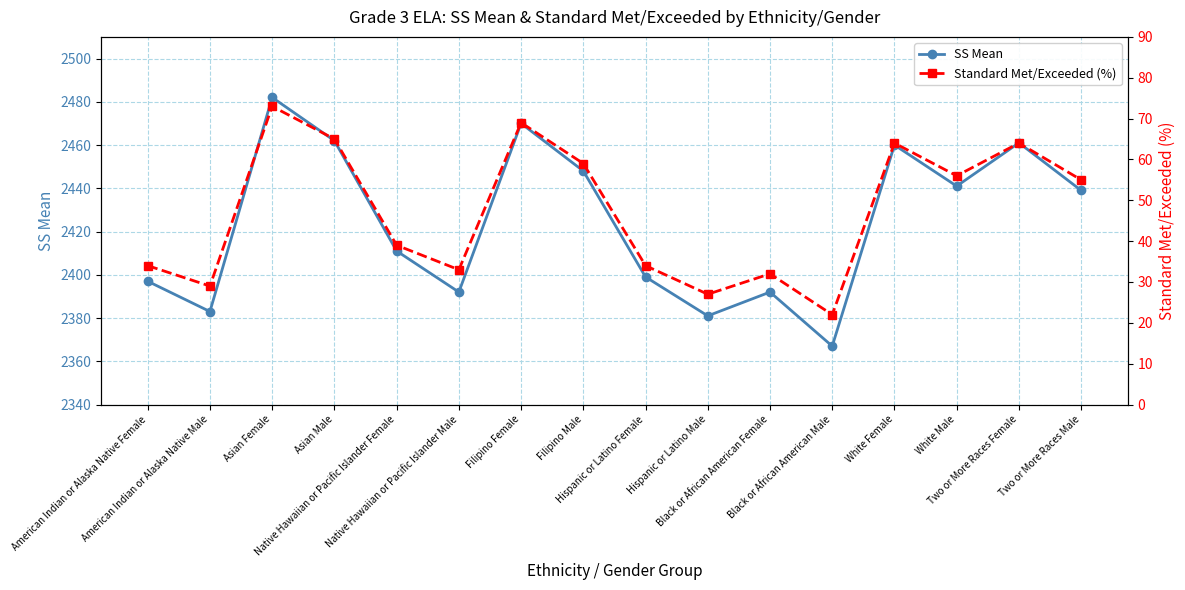

How many interior local peaks does the SS Mean series have?

5